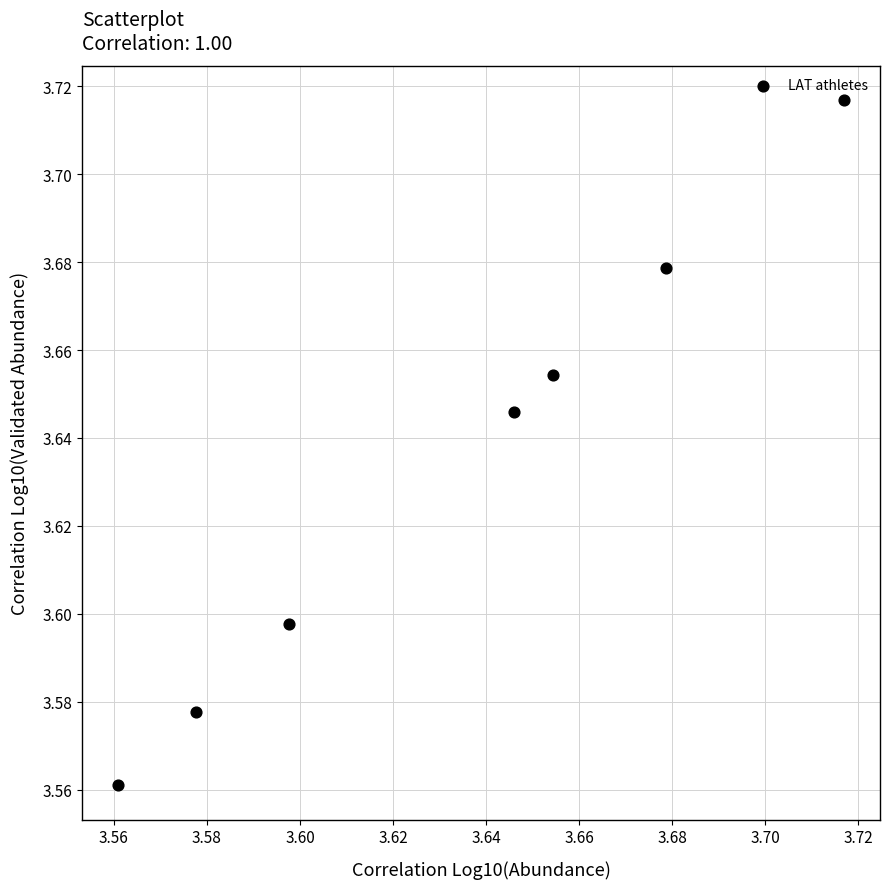

How many data points are displayed?

7